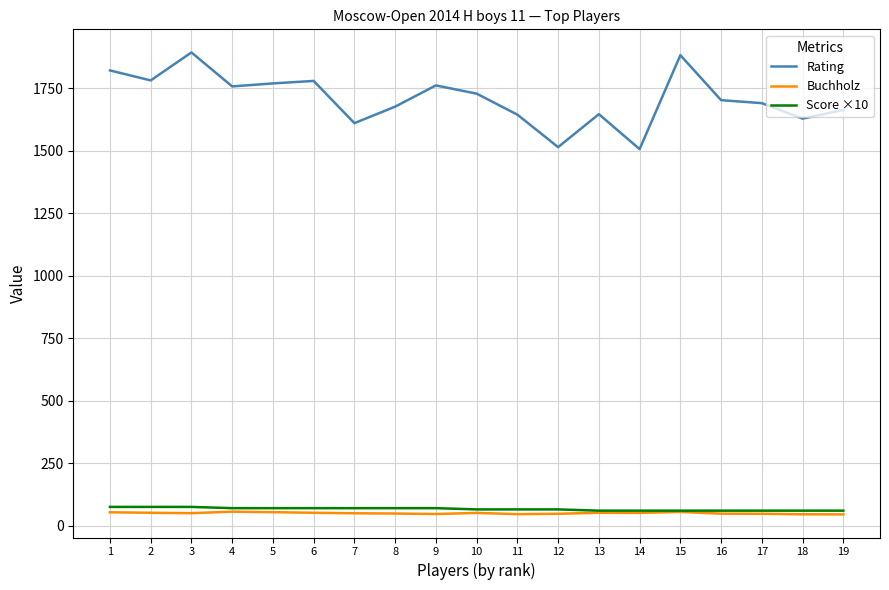

The Rating series shows 1677.0 at 8. True or false?

True